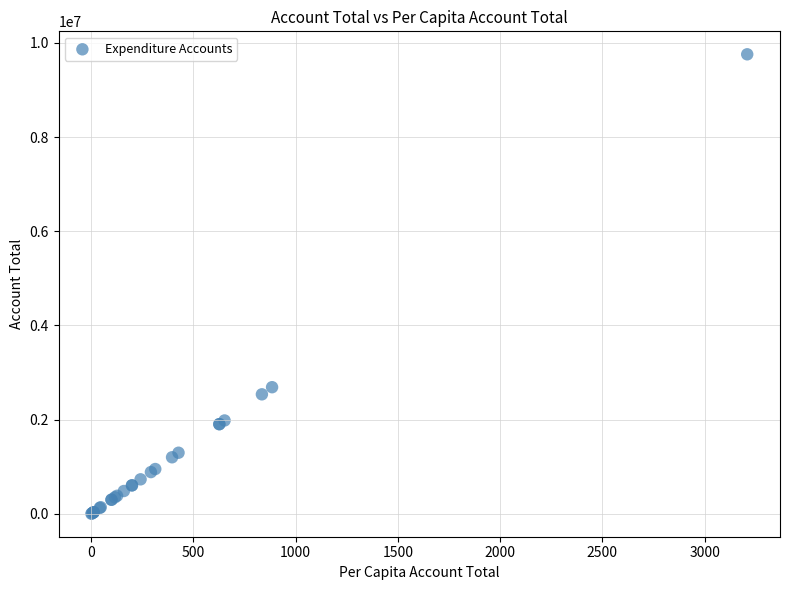

What Y value in the scatter plot is closest to 4879576?

2689420